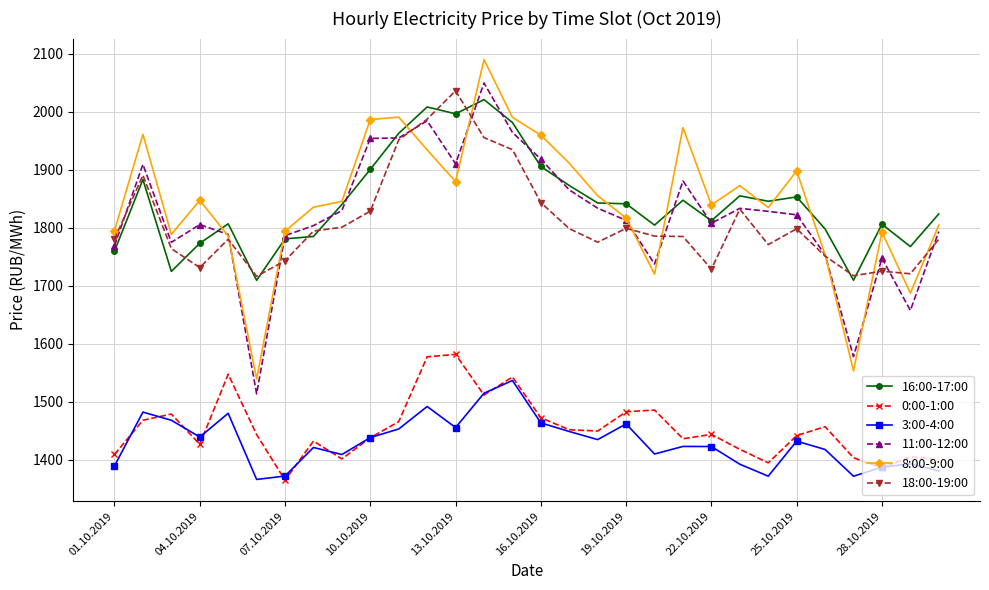

True or false: 0:00-1:00 has more than 0 interior local peaks.

True